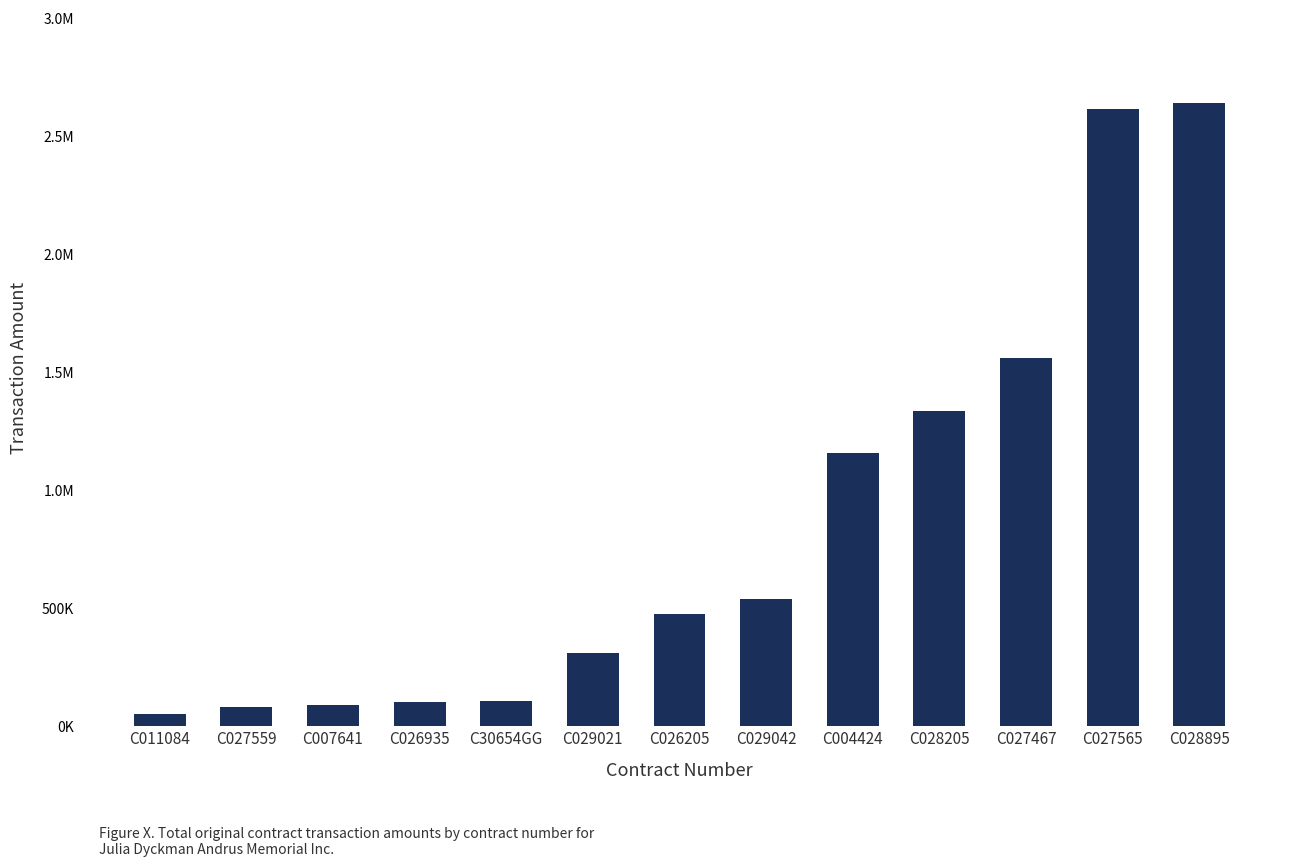

Are the bars horizontal?

No